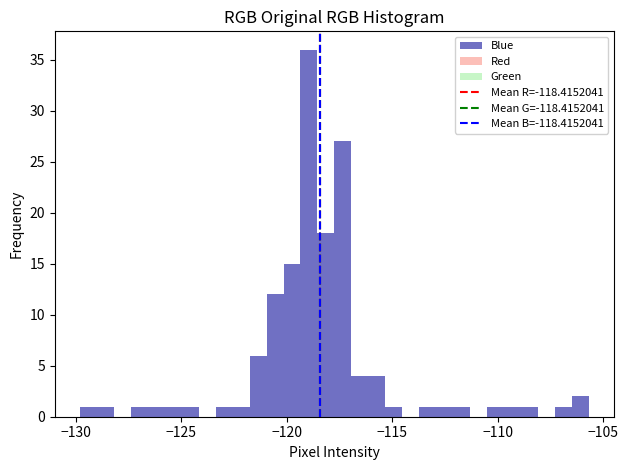

Around what value on the x-axis is the tallest bar? Give the approximate position of its centre, as read against the axis.

-119.0